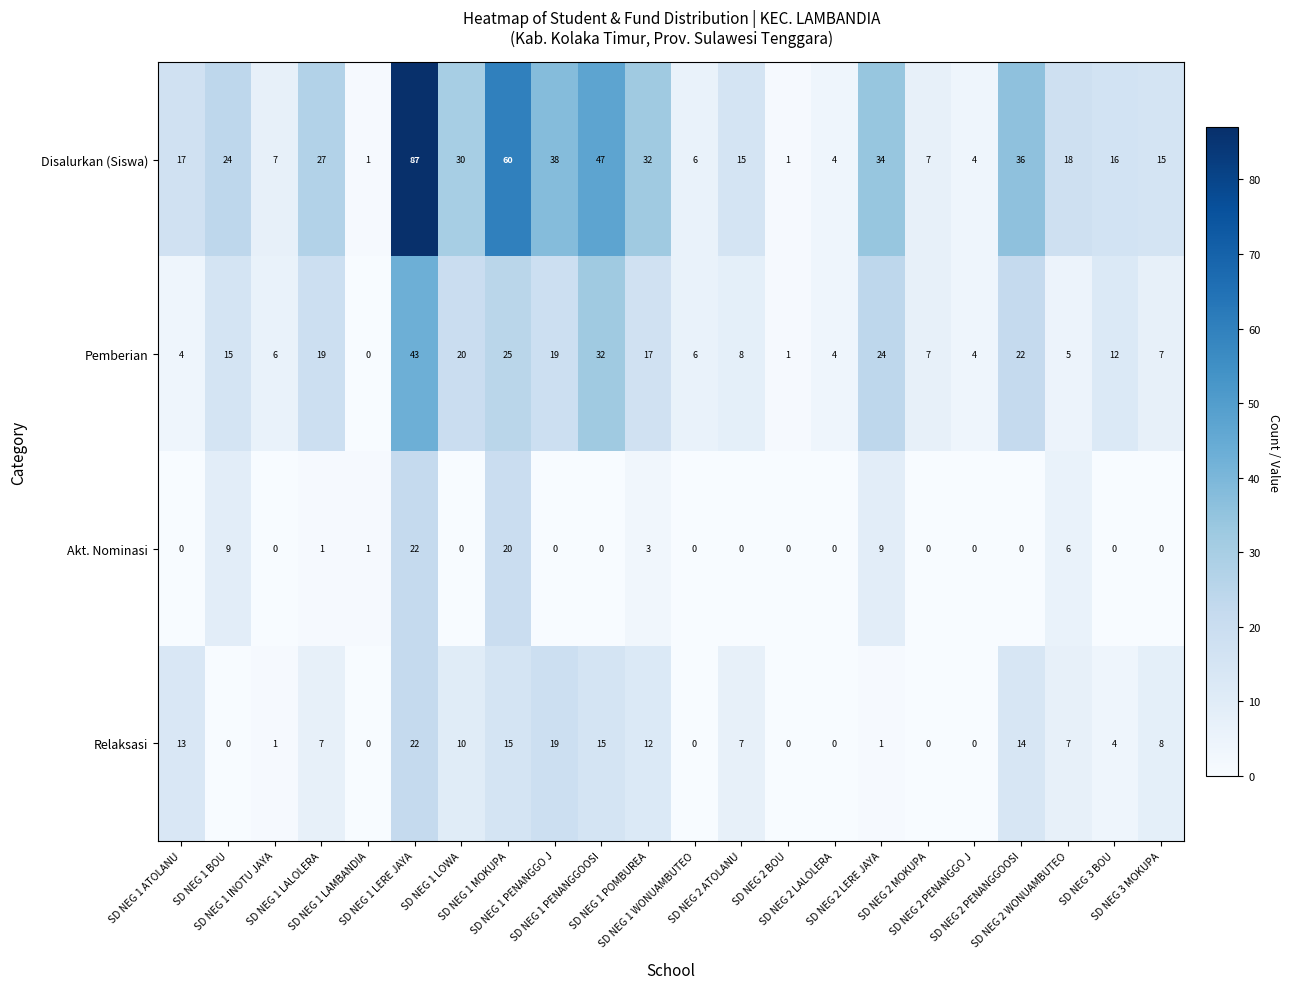

Count the number of categories in the chart.

22